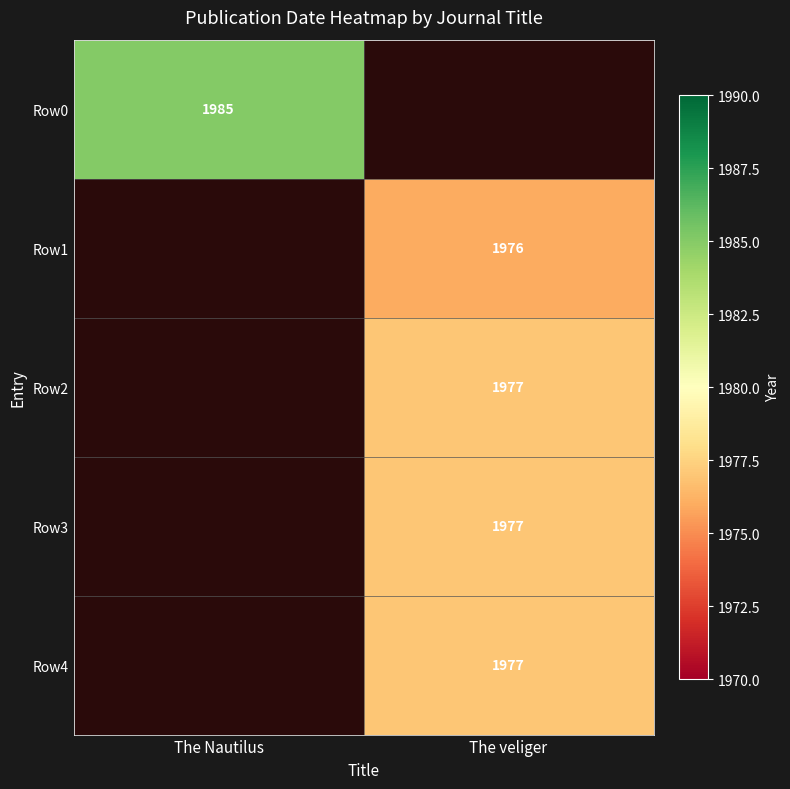

Is it true that Row3 equals 3444 at The veliger?

False